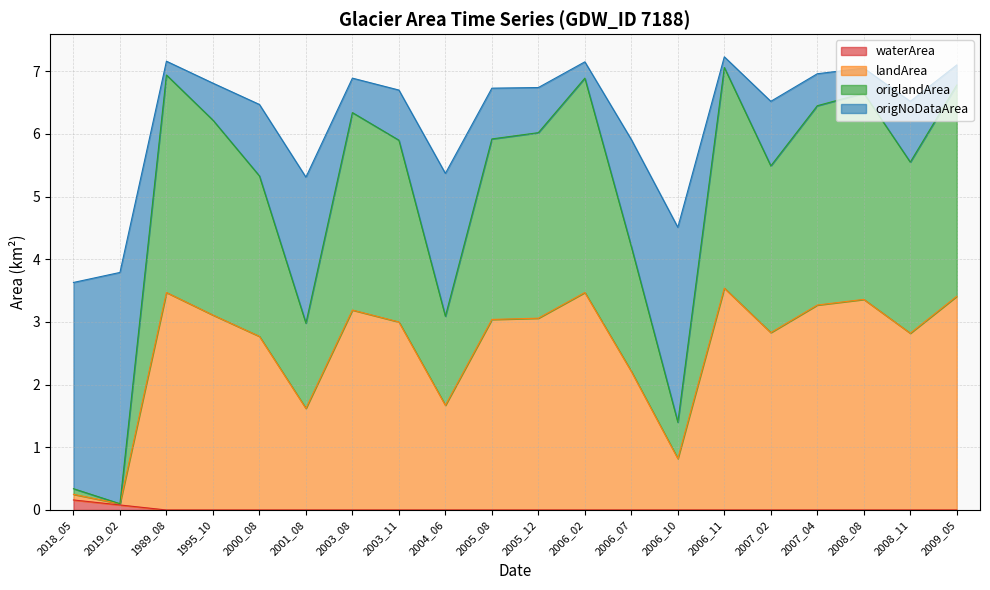

Is it true that waterArea equals 0.2 at 2018_05?

True